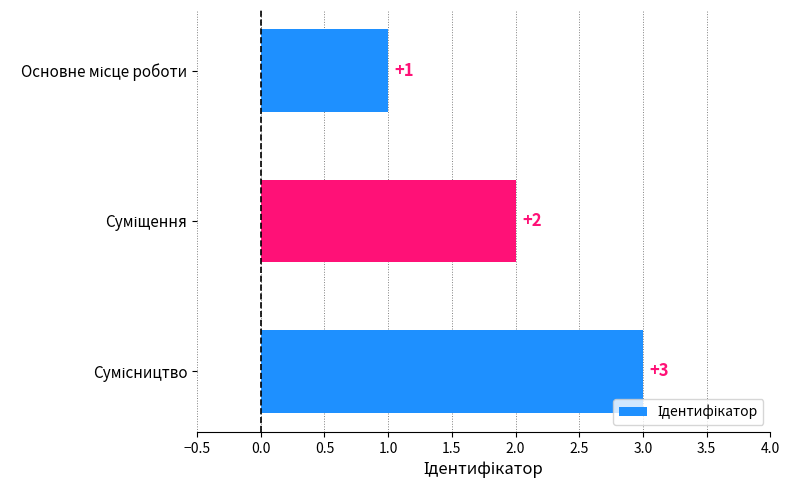

What is the value of the 3rd bar from the top?

3